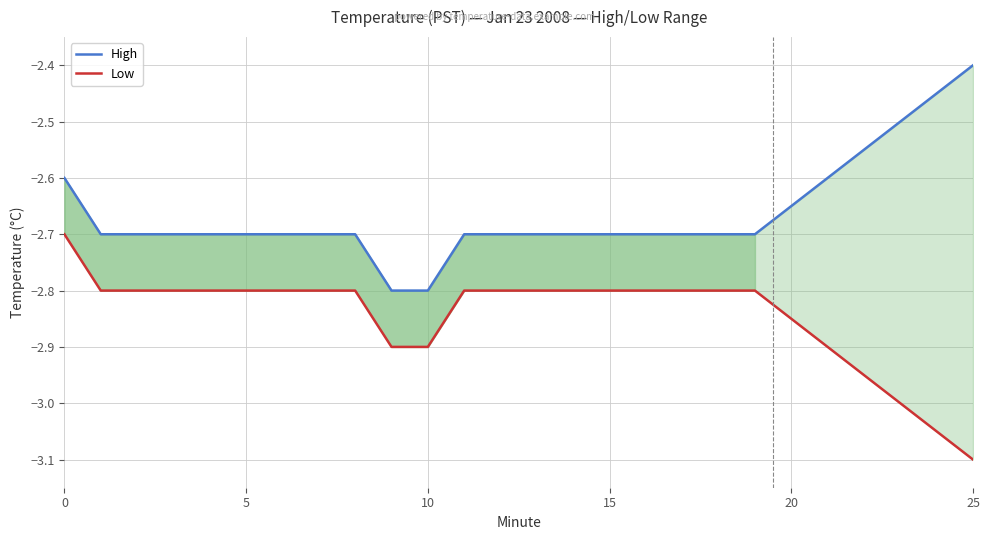

True or false: Low has more than 0 interior local peaks.

False